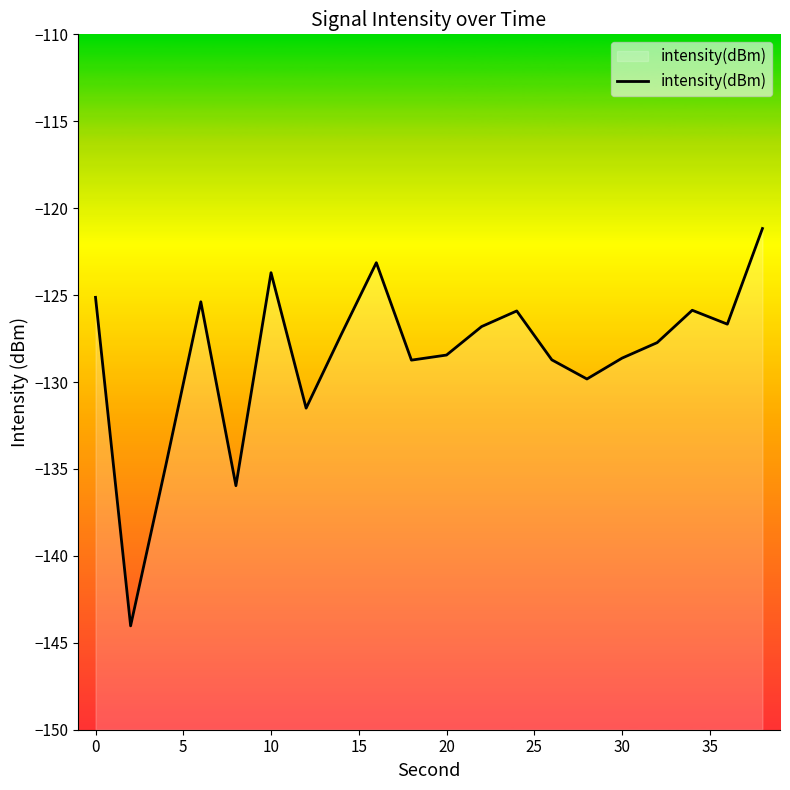

What is the difference between the maximum and minimum values?

22.9